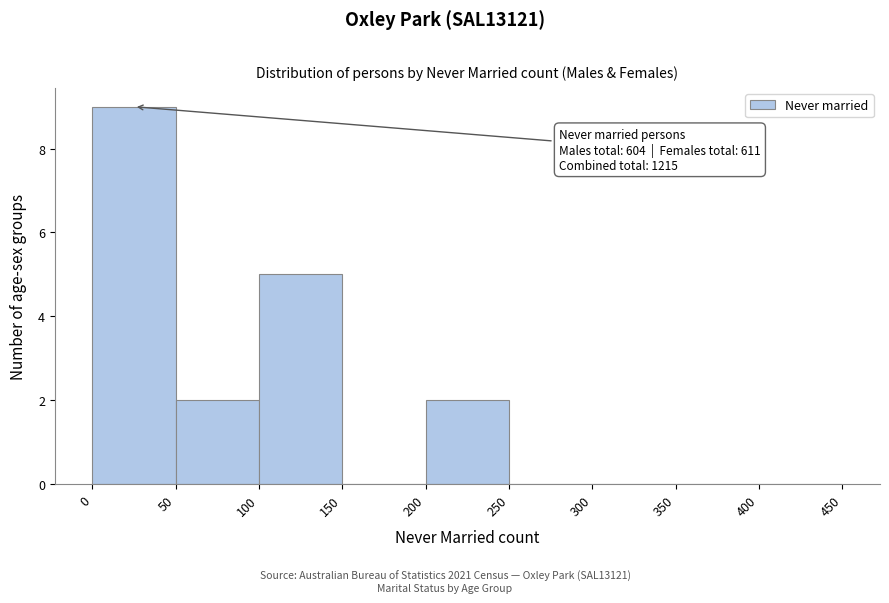

Which range on the x-axis has the tallest bar?

0 to 50